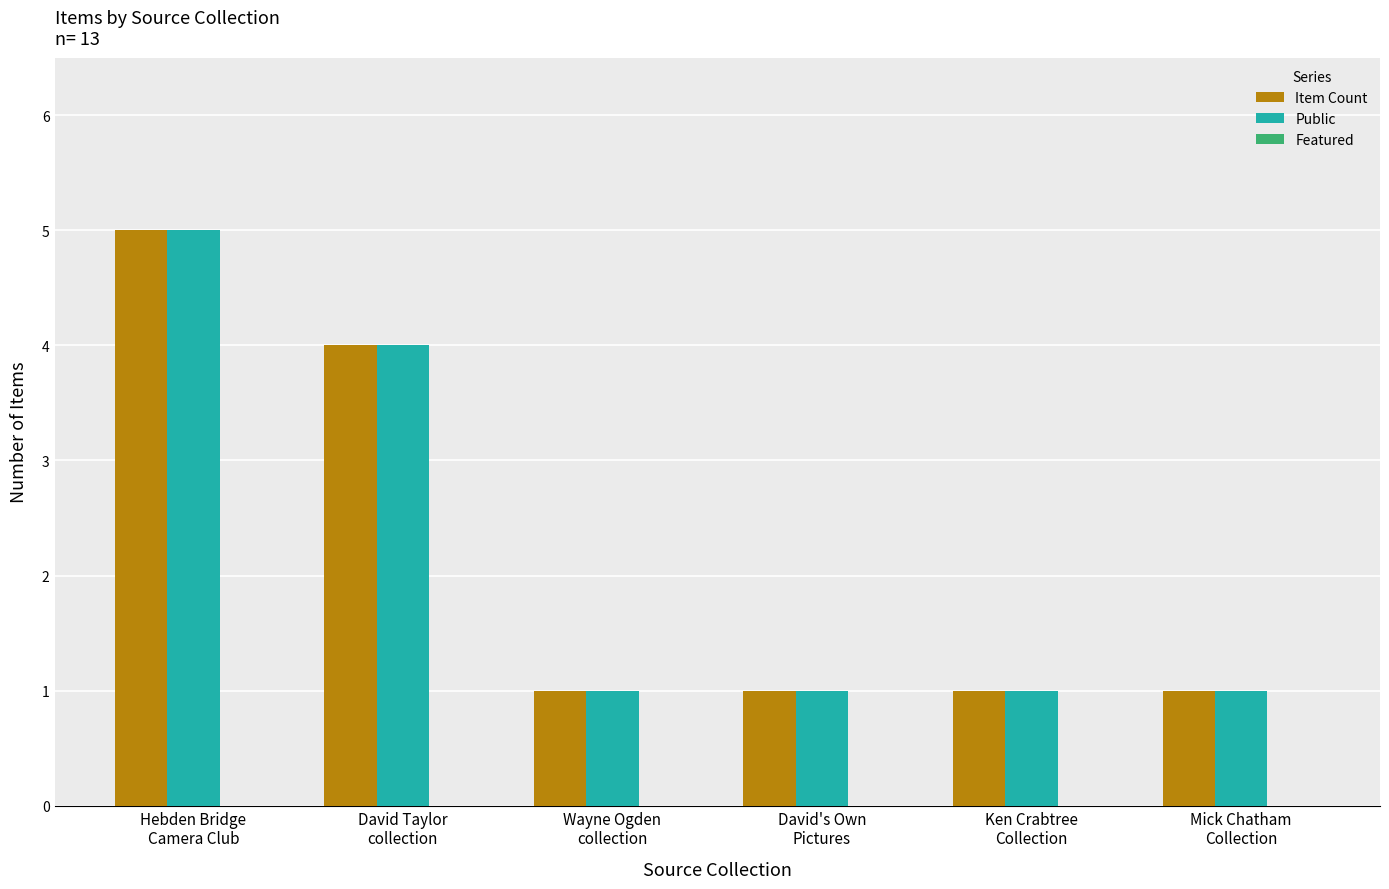

What is the difference between the maximum and second lowest values in the Item Count series?

4